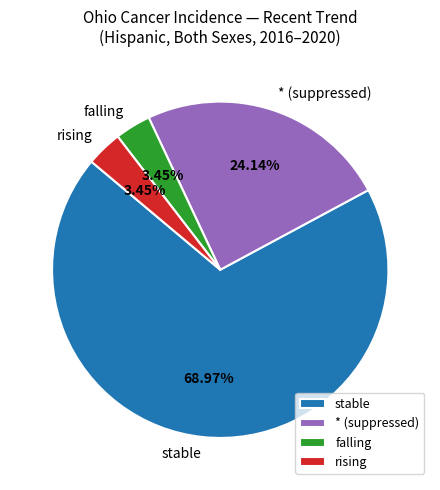

Is * (suppressed) the majority of the pie?

No